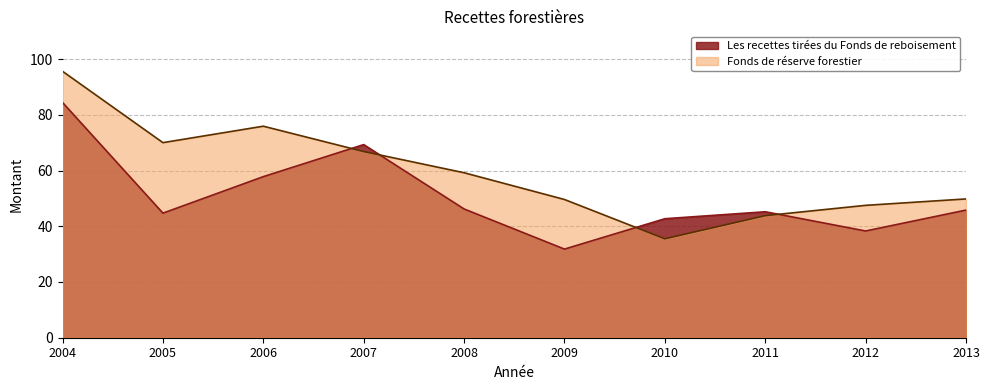

What are all the series names shown in the legend?

Les recettes tirées du Fonds de reboisement, Fonds de réserve forestier